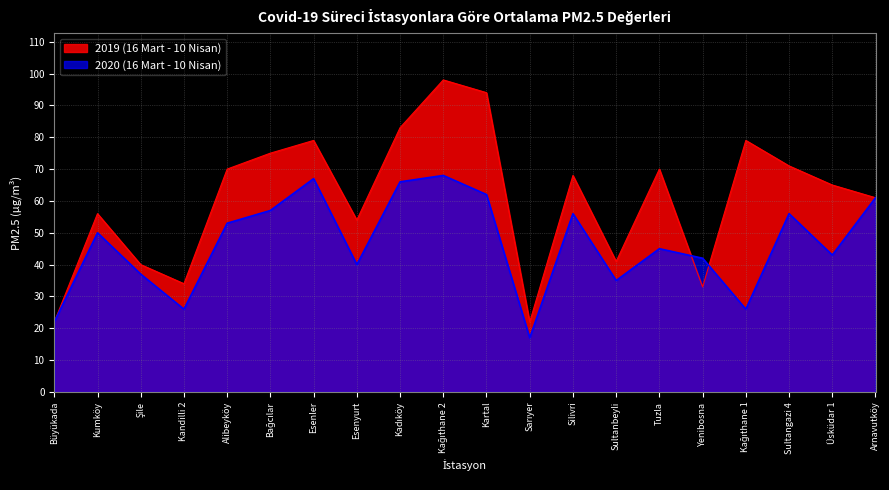

Where does the 2020 (16 Mart - 10 Nisan) series first go above 50?

Alibeyköy